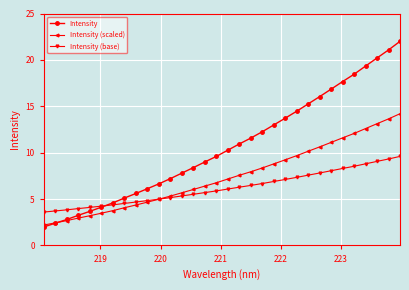

What is the value of the Intensity point at the 3rd from the left?

2.8